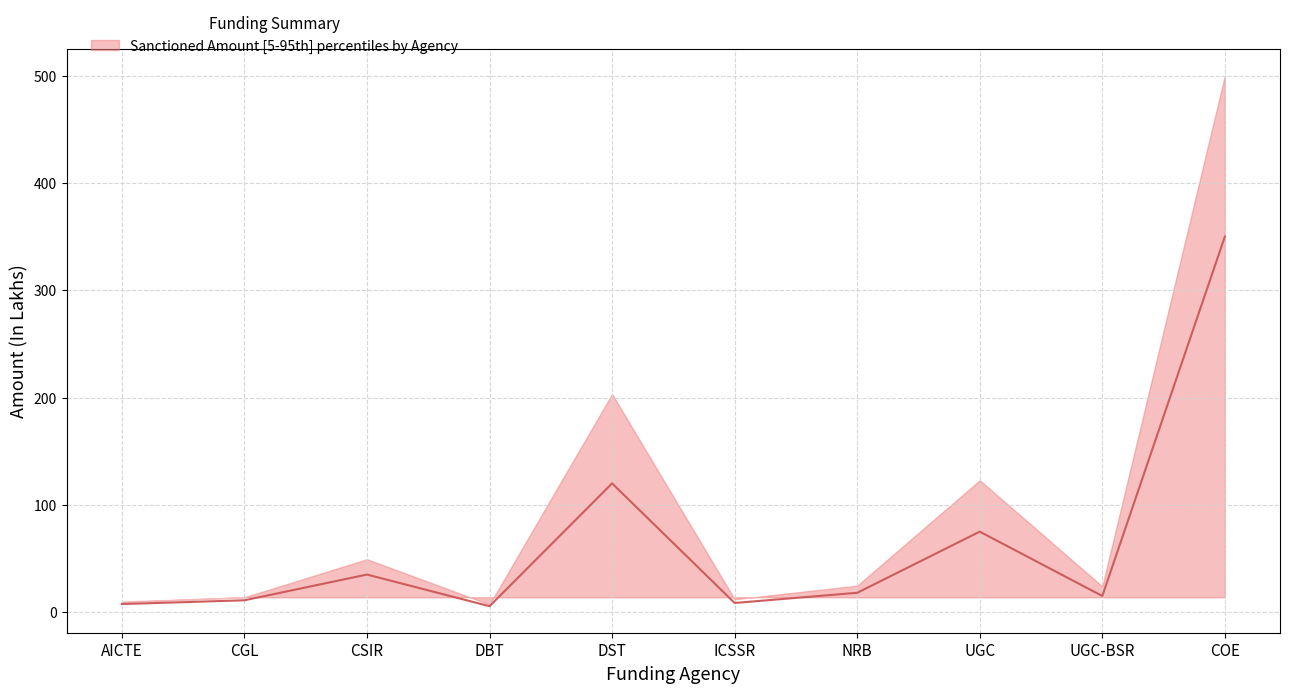

Which has a higher value, ICSSR or UGC?

UGC